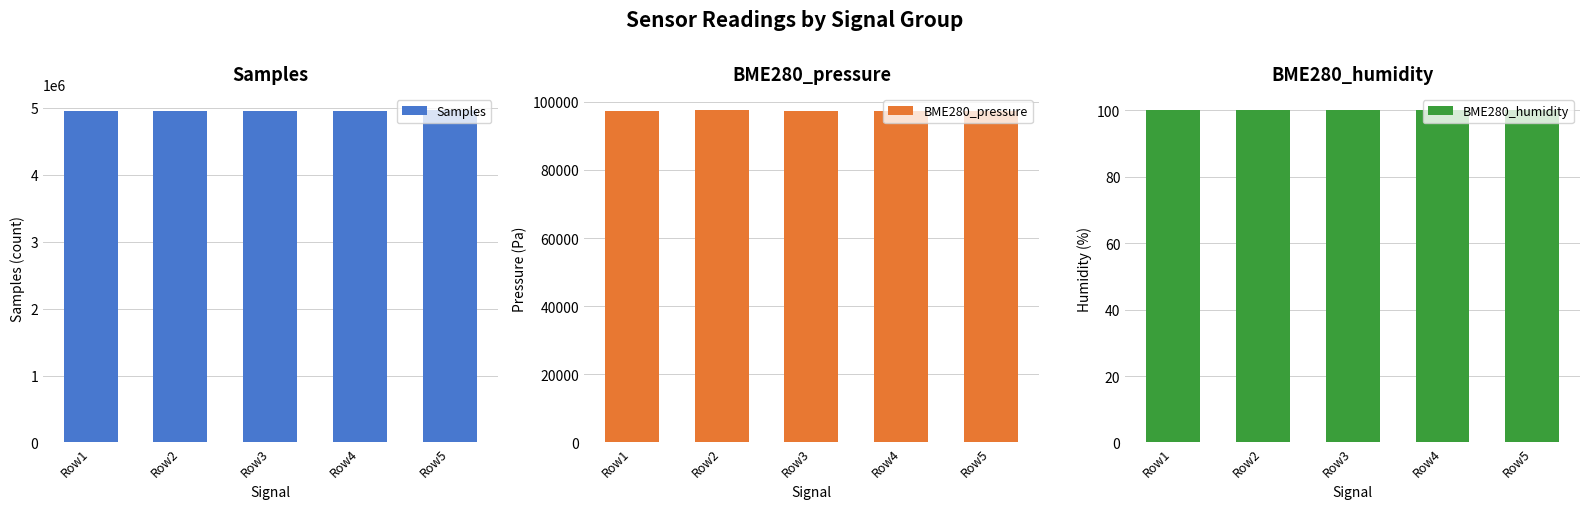

Reading right to left, transcribe all the data shown in this chart.

Samples: Row5=4956789.0	Row4=4951710.0	Row3=4947737.0	Row2=4945123.0	Row1=4949537.0
BME280_pressure: Row5=97412.4	Row4=97427.2	Row3=97422.1	Row2=97430.8	Row1=97424.7
BME280_humidity: Row5=99.9	Row4=99.9	Row3=99.9	Row2=99.9	Row1=99.9